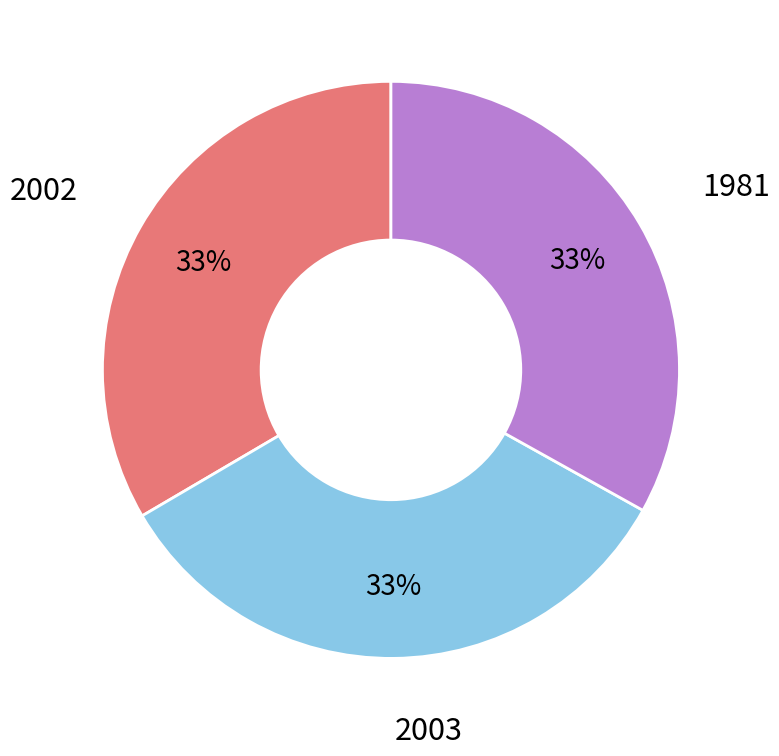

Count the number of slices in the pie.

3